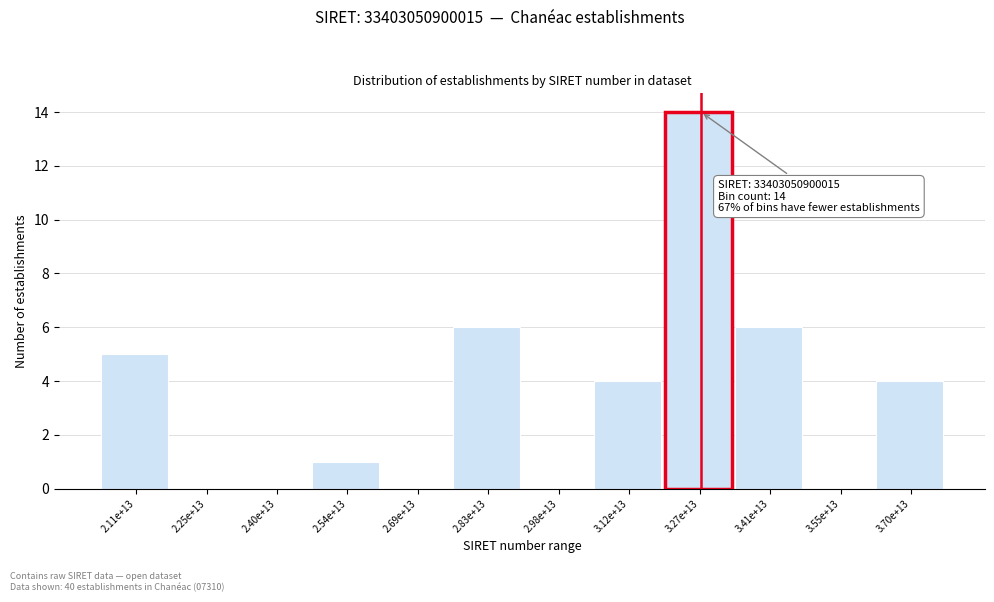

Reading left to right, transcribe all the data shown in this chart.

2.11e+13=5	2.25e+13=0	2.40e+13=0	2.54e+13=1	2.69e+13=0	2.83e+13=6	2.98e+13=0	3.12e+13=4	3.27e+13=14	3.41e+13=6	3.55e+13=0	3.70e+13=4